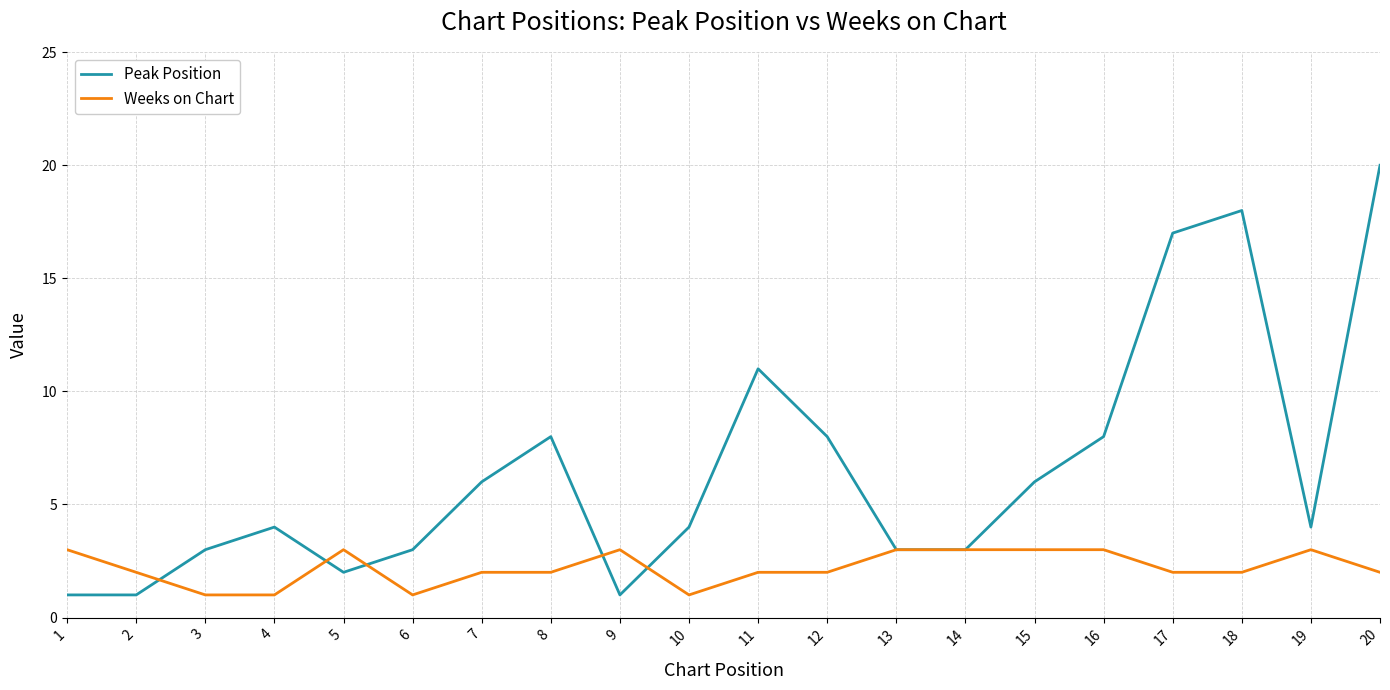

At which category is the sum across all series the highest?

20